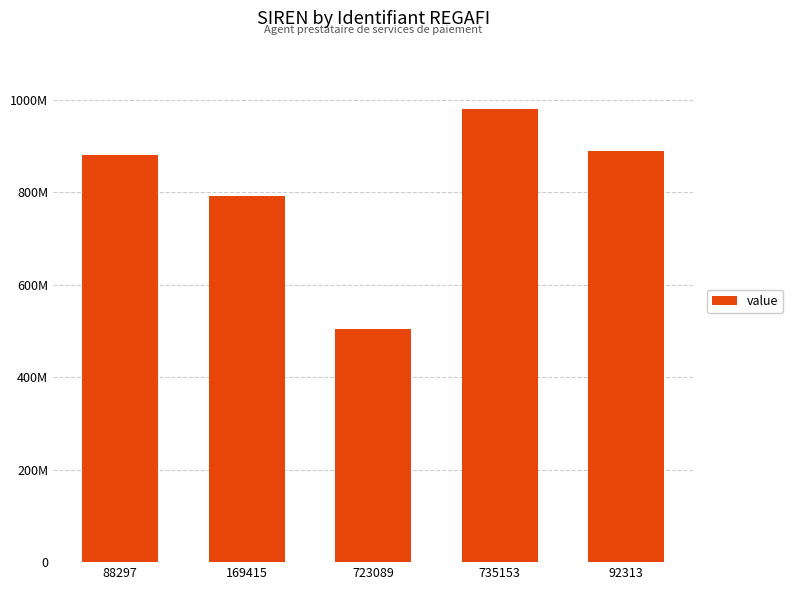

Are the bars horizontal?

No